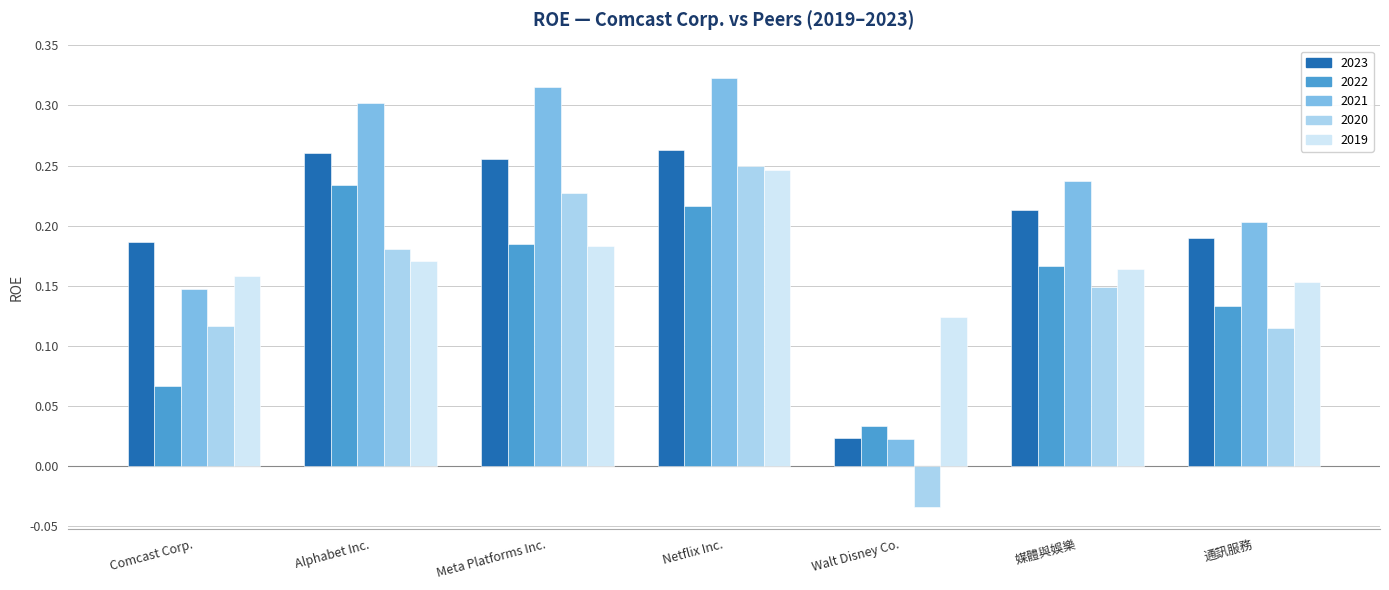

Which series changed the most between Walt Disney Co. and 媒體與娛樂?

2021